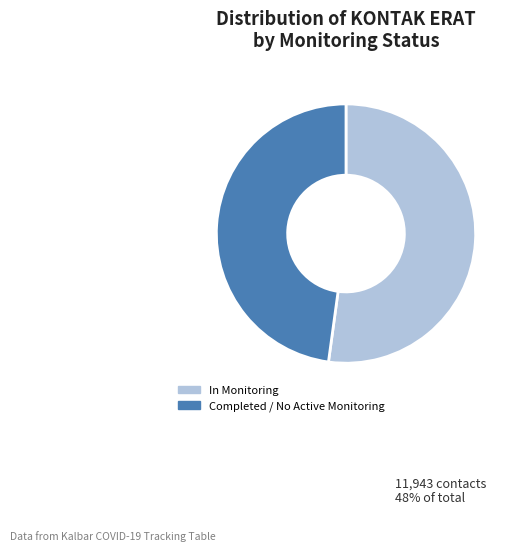

The SANGGAU slice represents 1% of the pie. True or false?

False